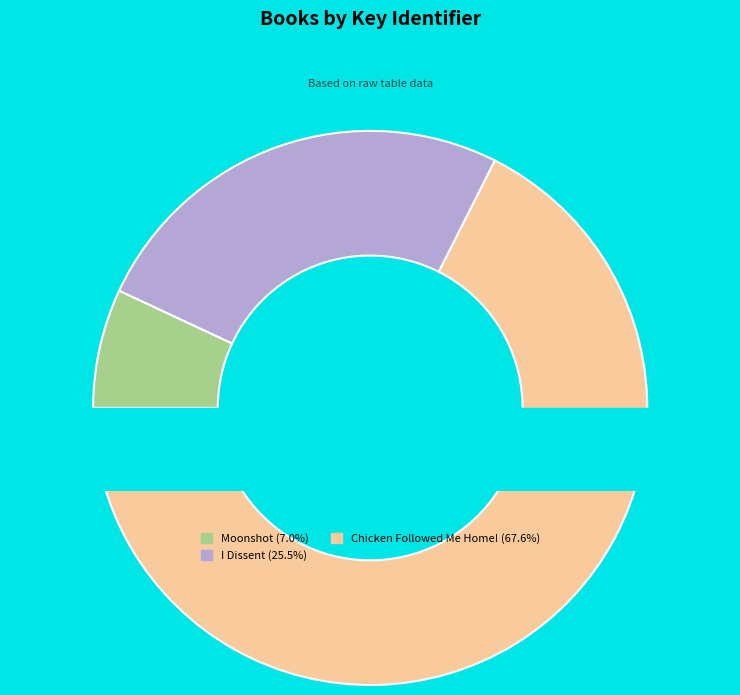

Rank the categories by value from highest to lowest.

Chicken Followed Me Home!, I Dissent, Moonshot